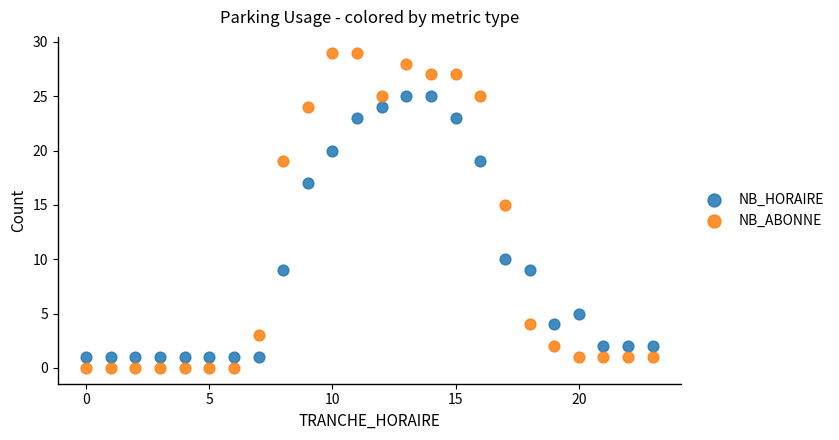

Which series has the widest spread of Y values?

NB_ABONNE